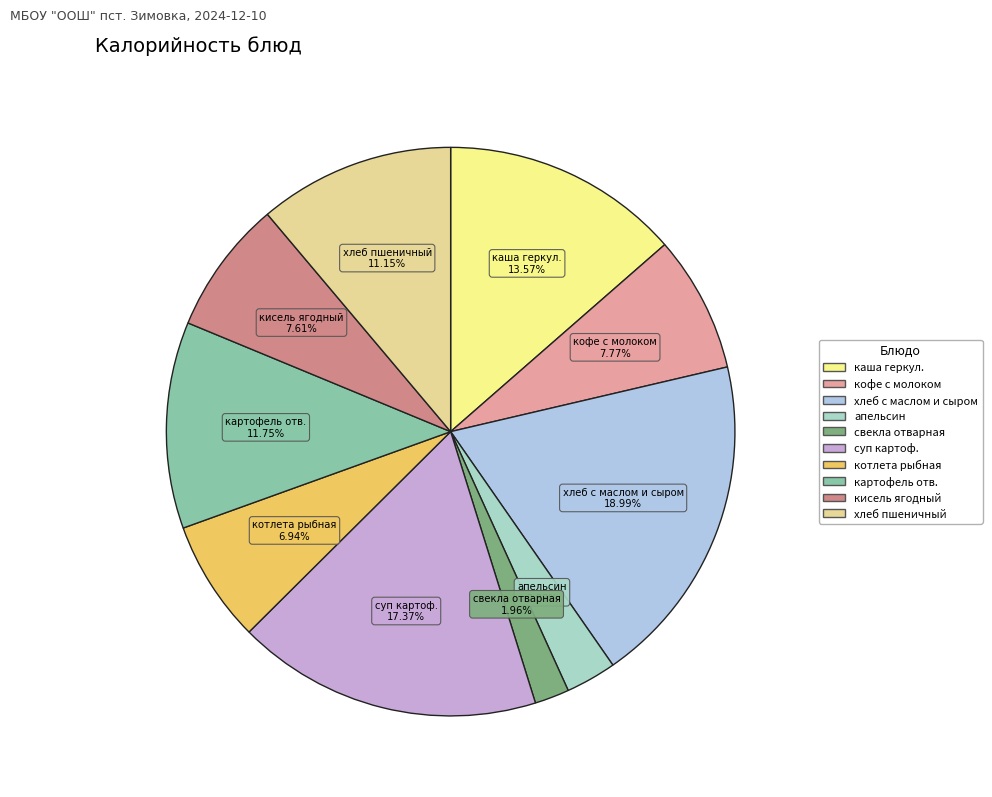

Approximately how many times larger is the value at картофель отв. compared to кофе с молоком?

1.5